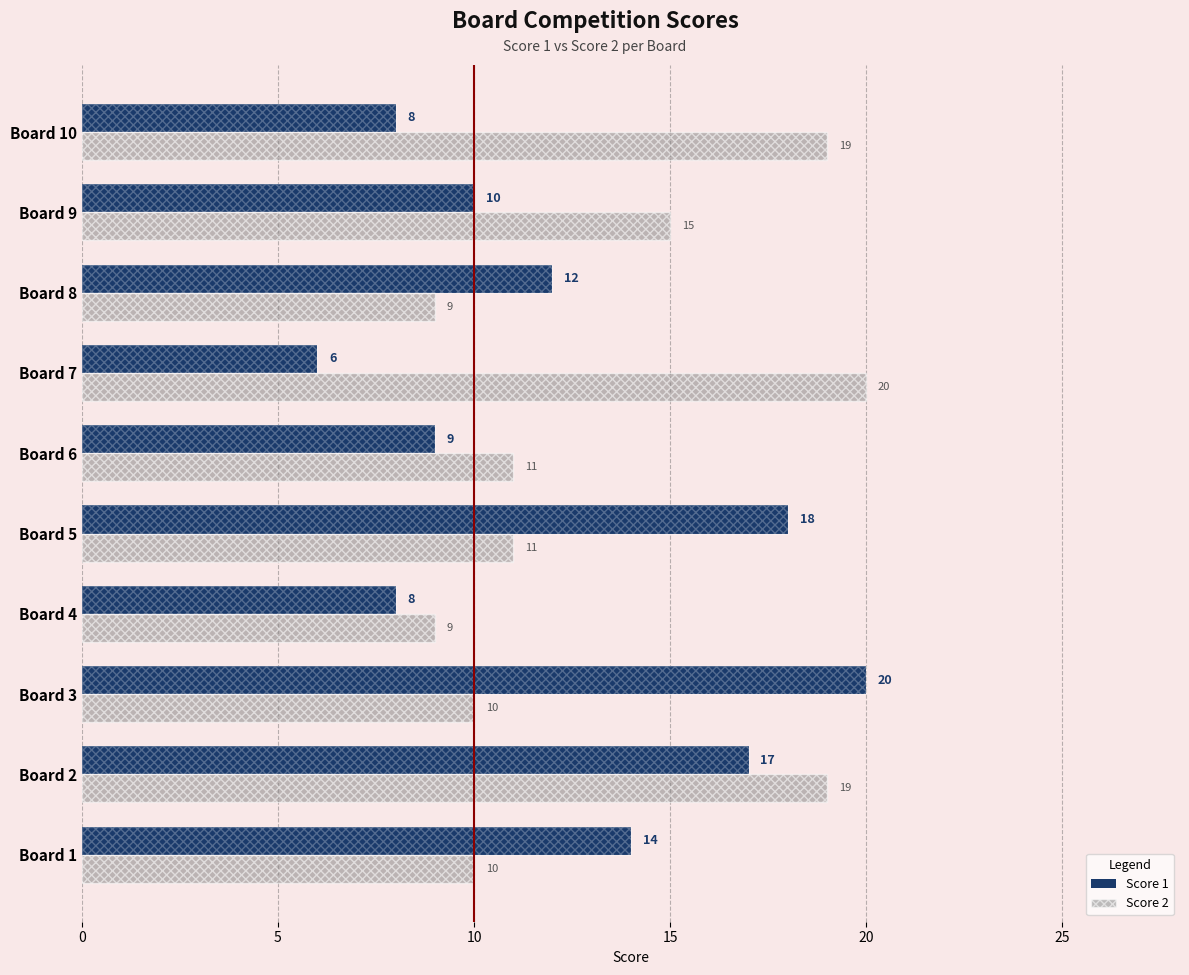

How many bars are there in total?

20